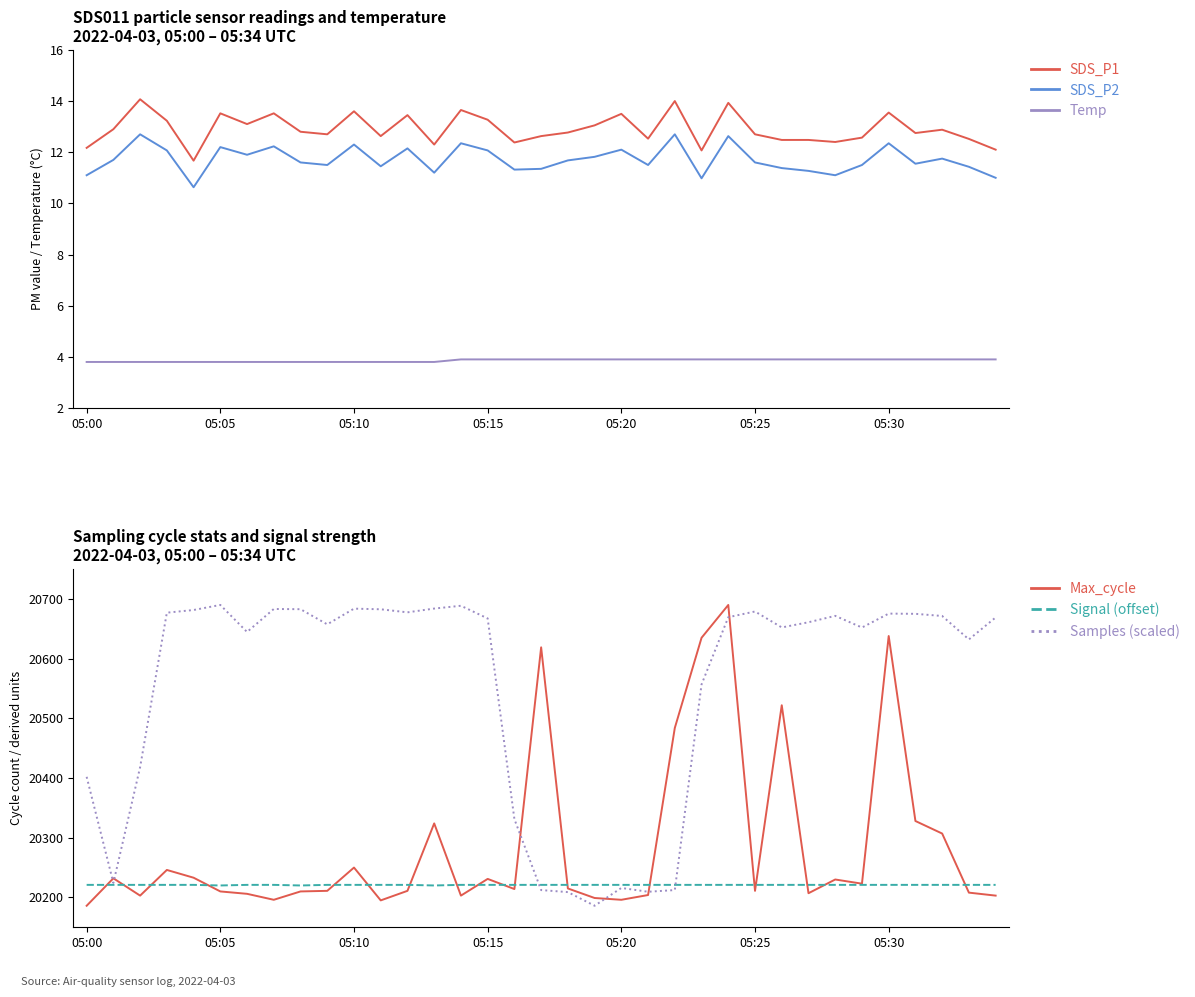

What is the average value of the SDS_P1 series?

12.9